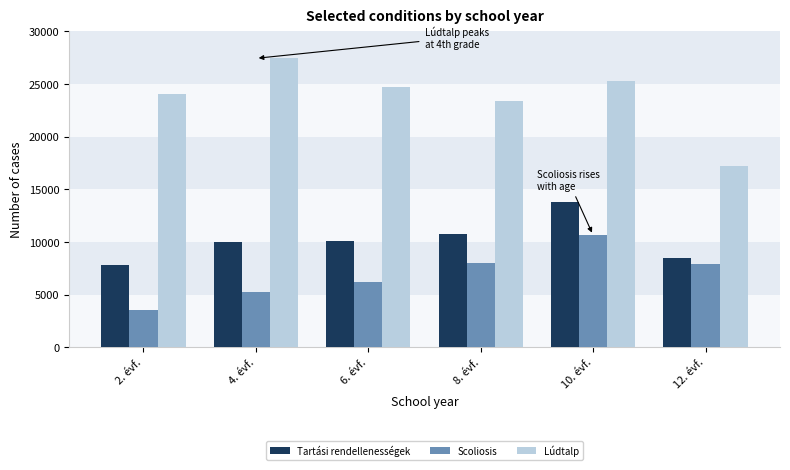

The value of Scoliosis at 10. évf. is 10651. True or false?

True